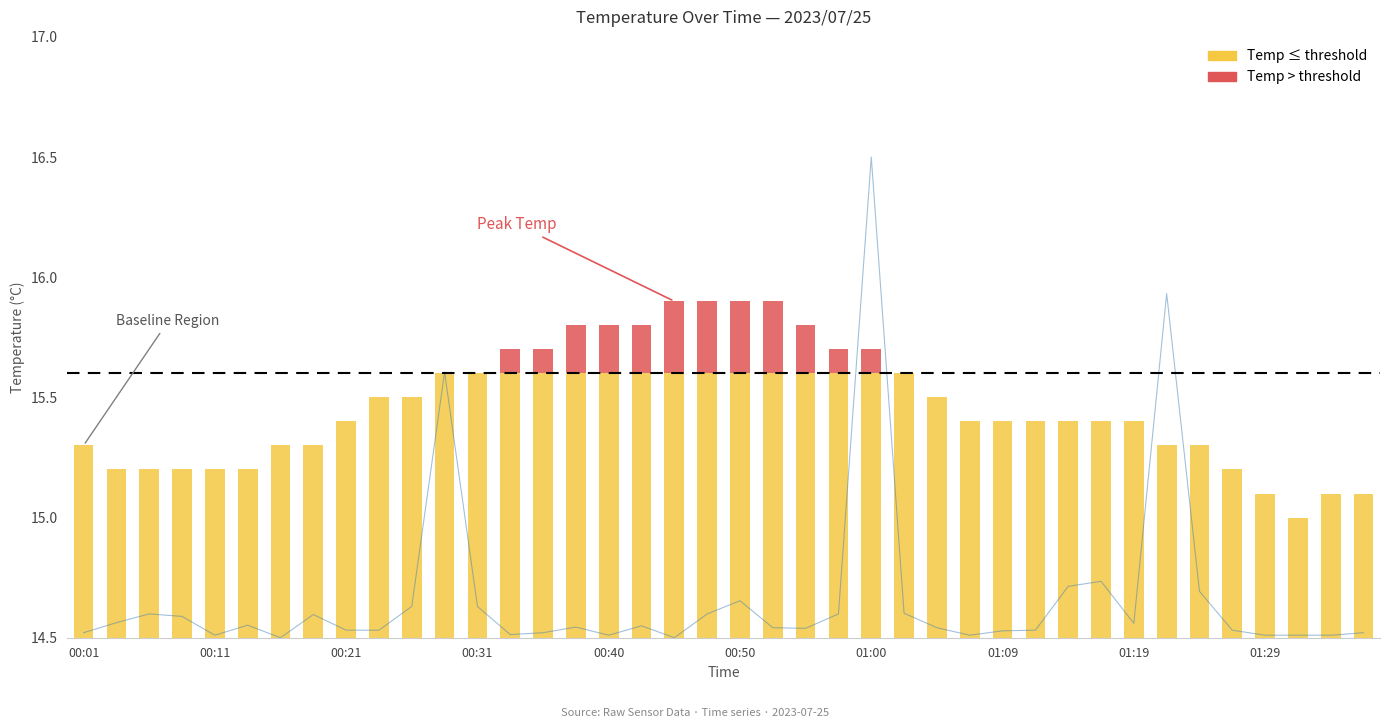

What is the greatest value displayed?

16.5